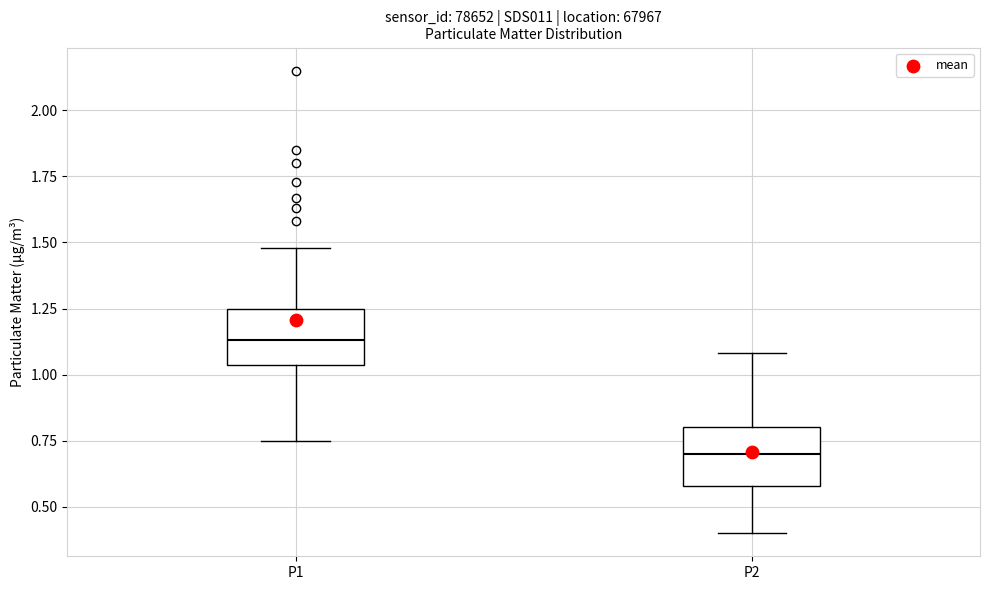

Which box has the highest median line?

P1